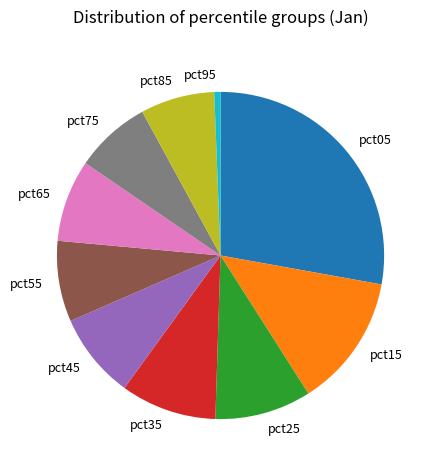

What is the ratio of the value at pct25 to the value at pct75?

1.3